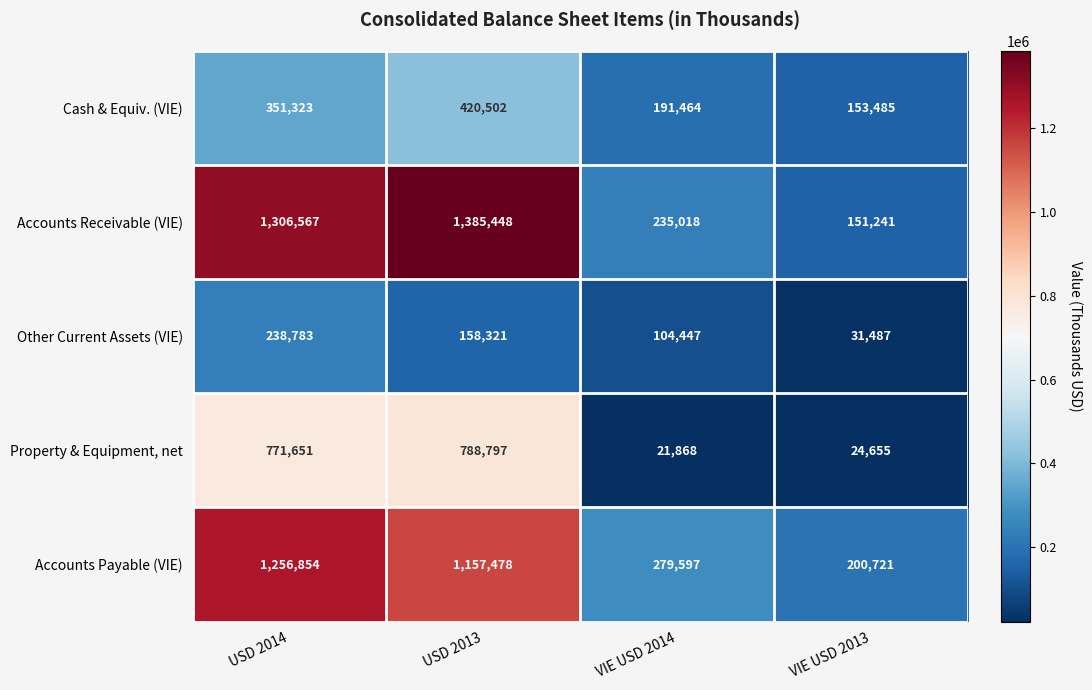

Which series has the largest total across all categories?

Accounts Receivable (VIE)